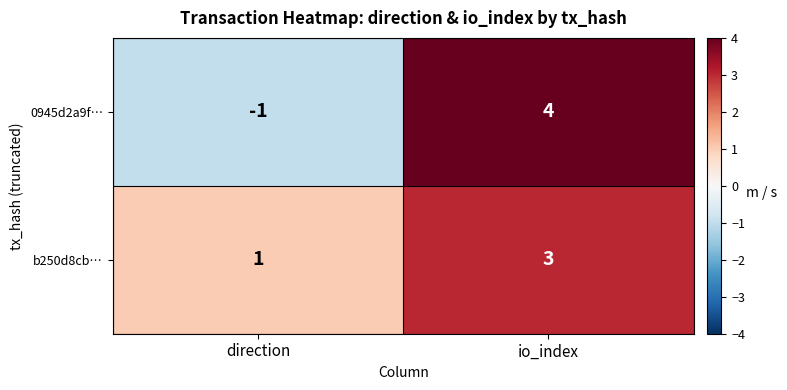

Reading right to left, extract all data points from this chart.

0945d2a9f…: io_index=4	direction=-1
b250d8cb…: io_index=3	direction=1